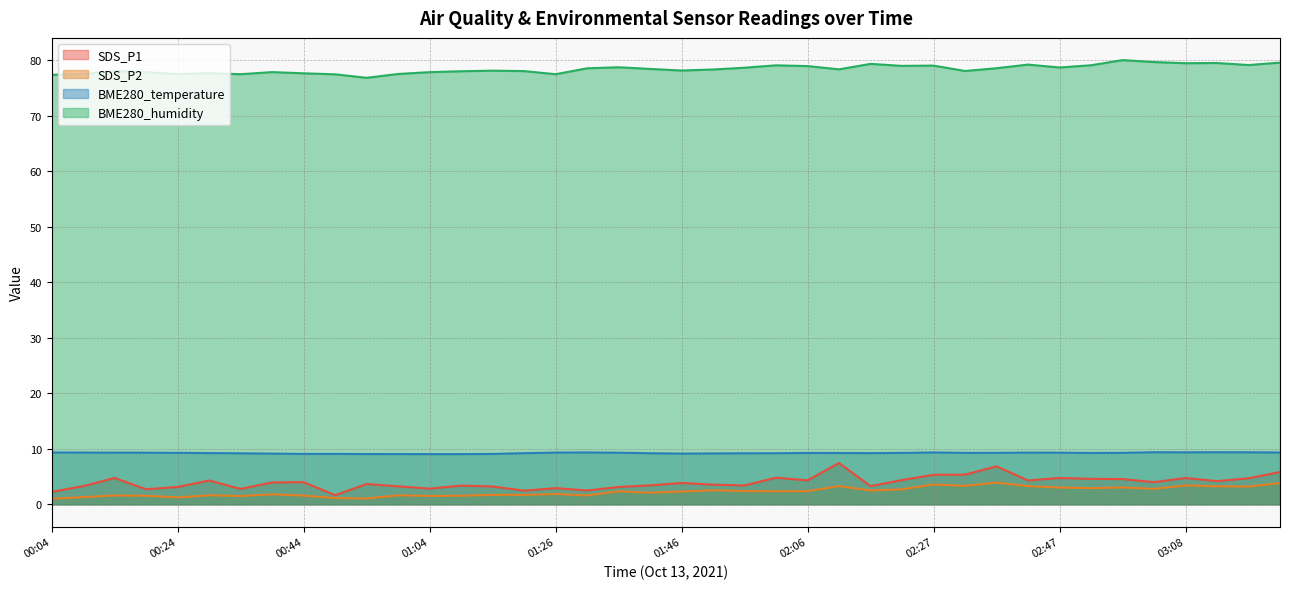

True or false: SDS_P1 has more than 1 interior local peaks.

True